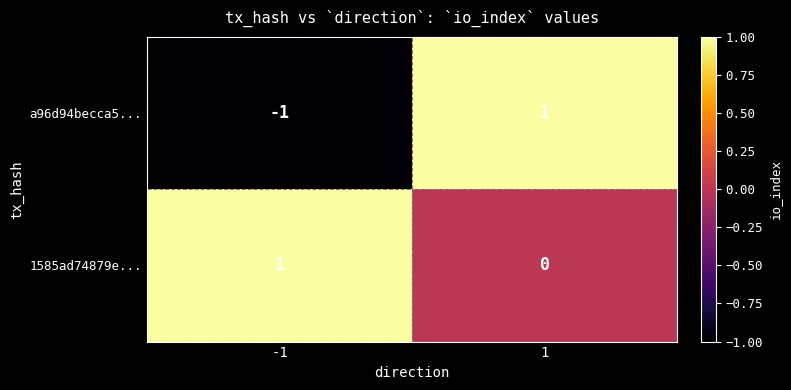

Which series has the widest spread of values?

a96d94becca5...